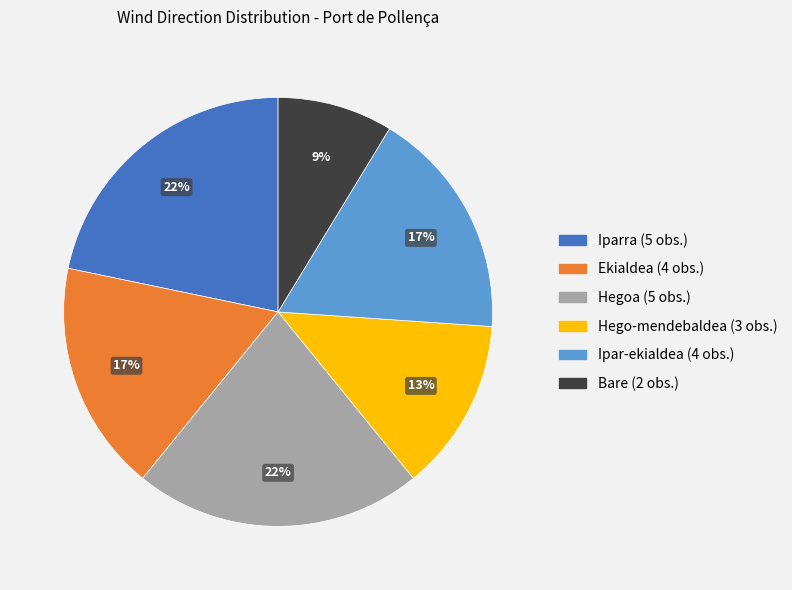

Which has a higher value, Ipar-ekialdea or Hegoa?

Hegoa